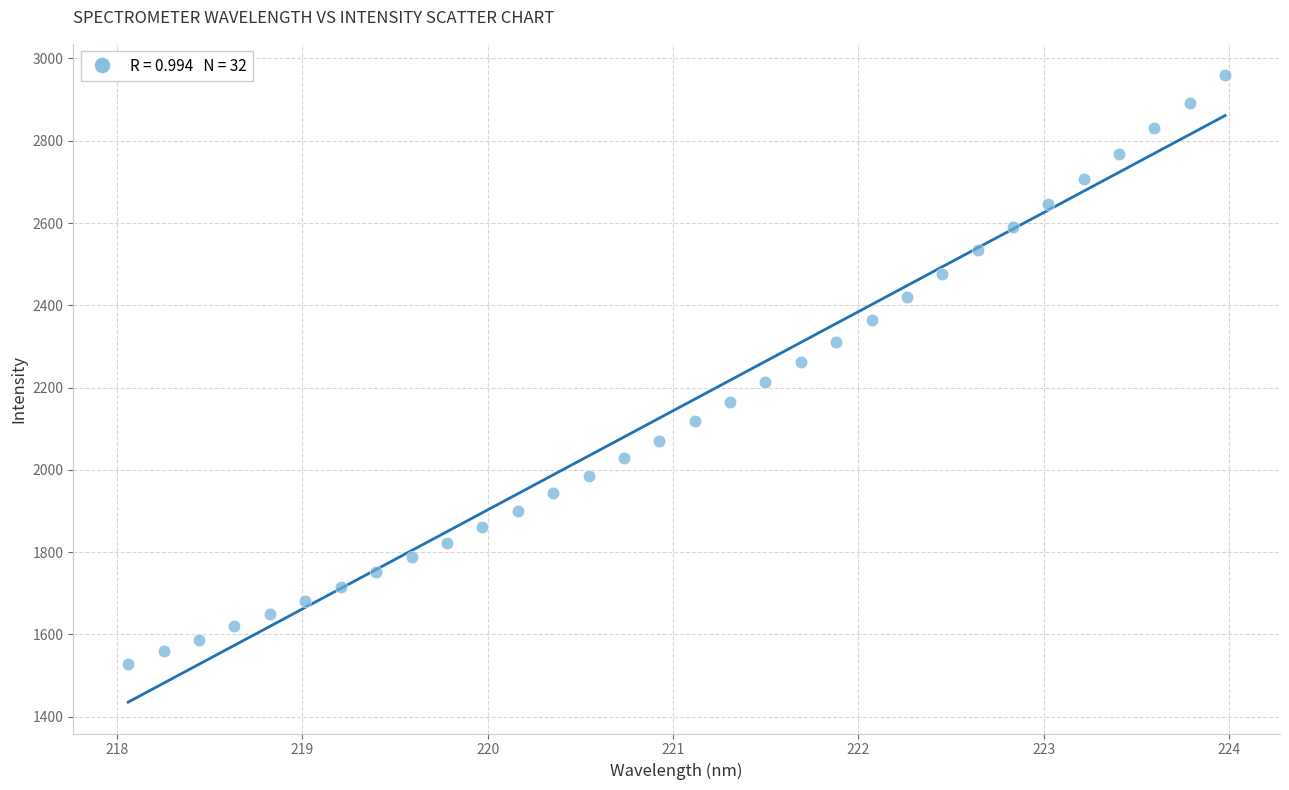

What is the range of Y values (max minus min)?

1430.3